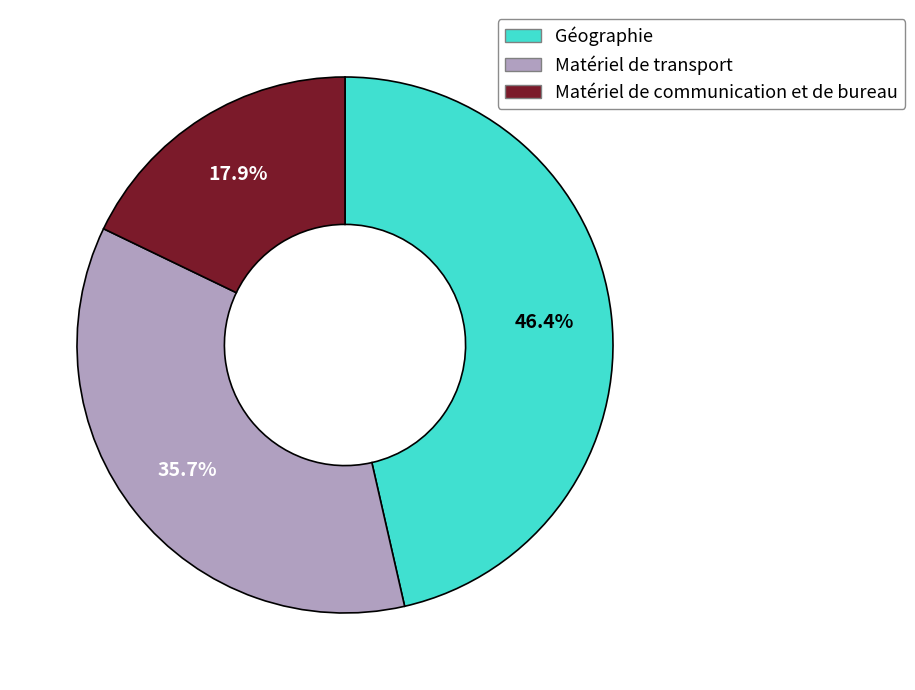

Is there any slice that represents more than half of the pie?

No